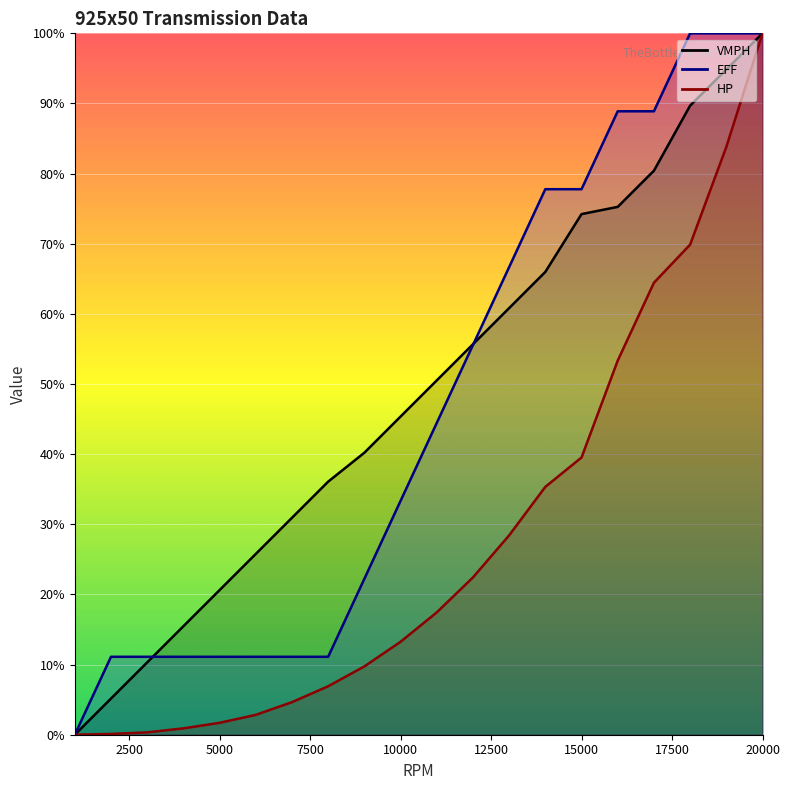

How many data points in VMPH are above 0?

19